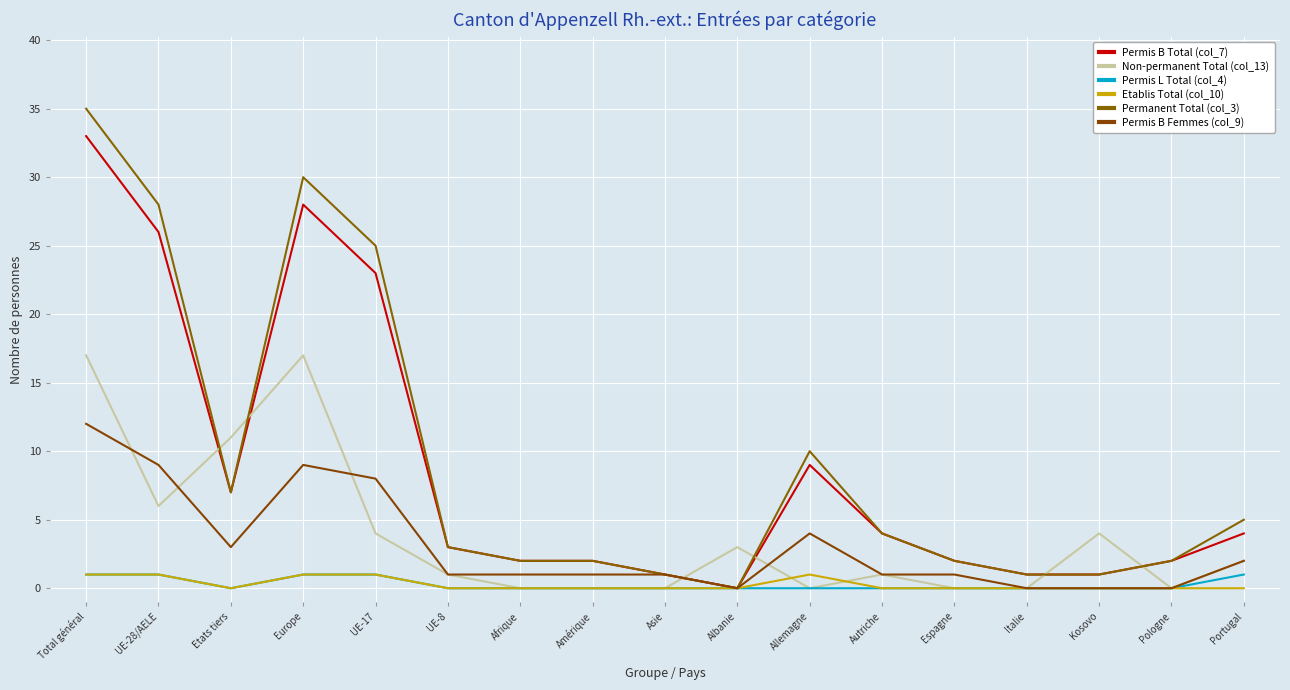

At which category does the chart reach its minimum across all series?

Albanie